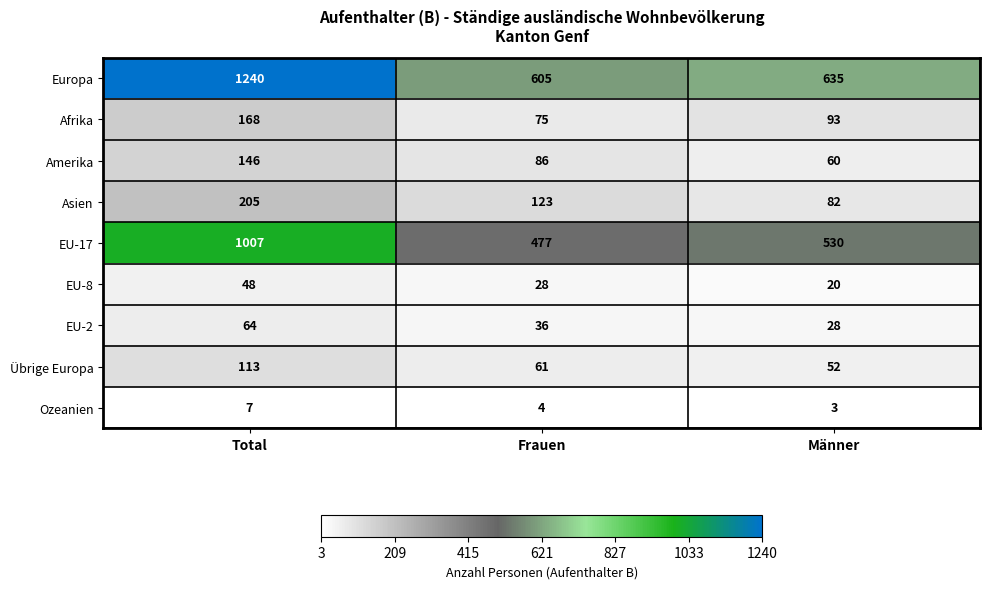

At which category does the chart reach its peak across all series?

Total